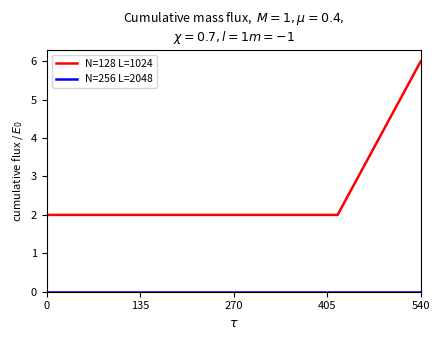

Which series has the largest total across all categories?

N=128 L=1024